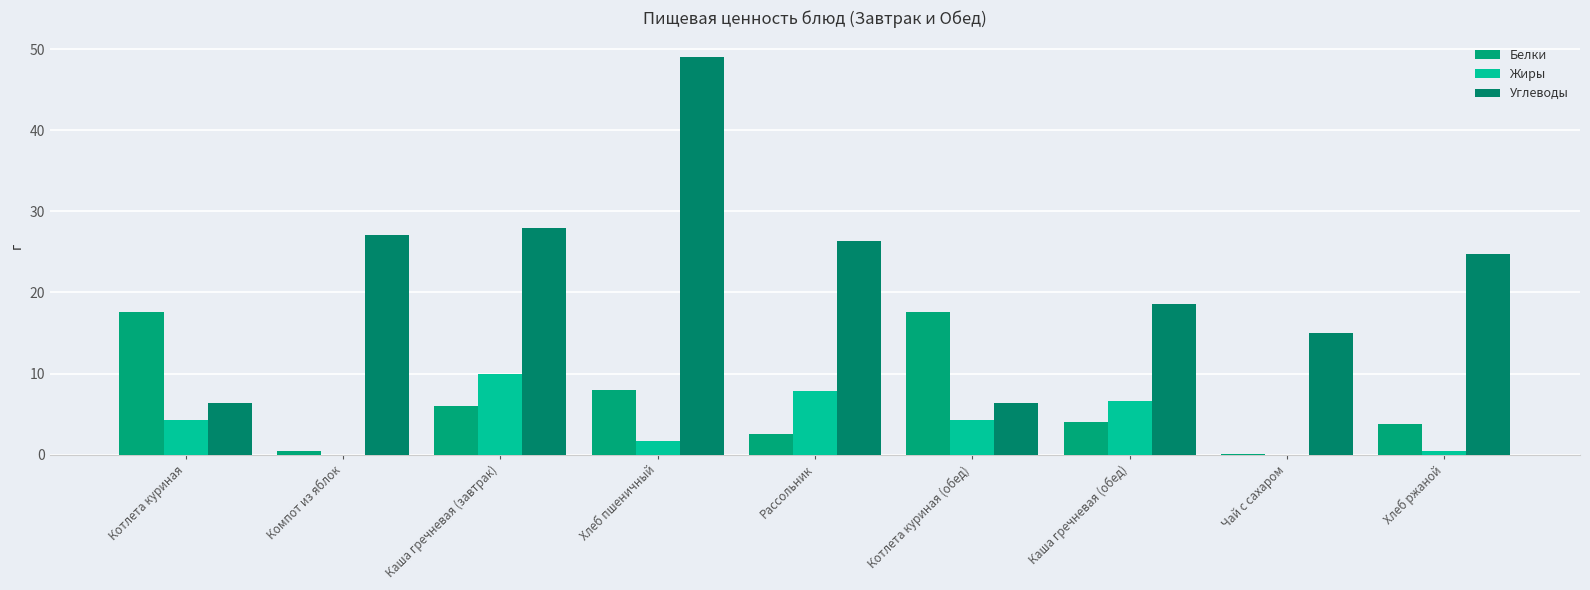

The value of Жиры at Котлета куриная (обед) is 6.0. True or false?

False